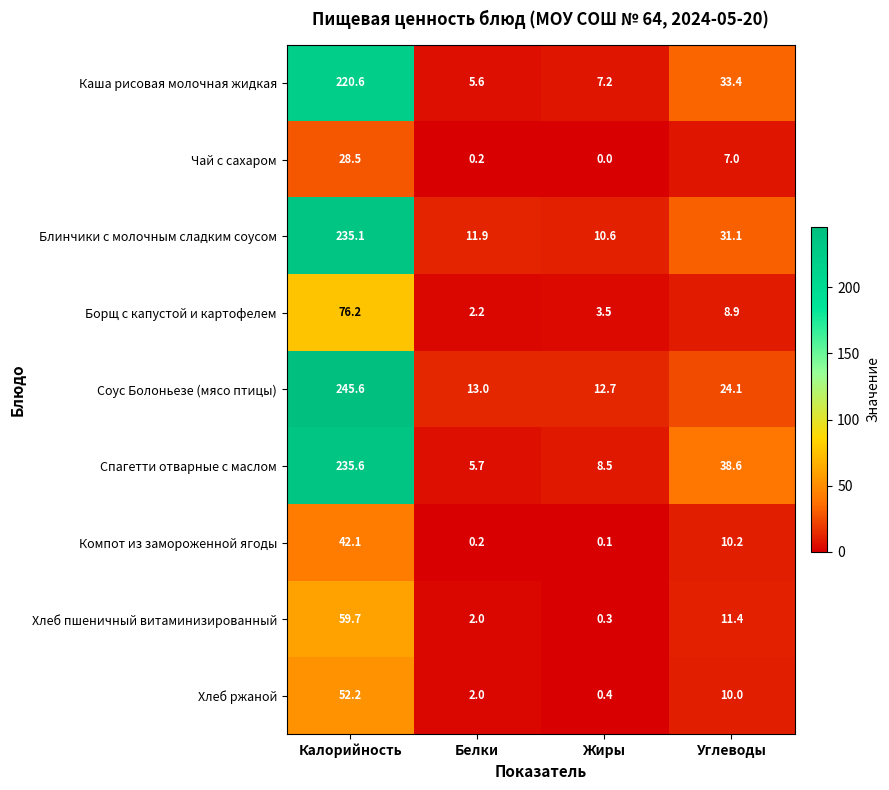

At Жиры, list the series in order from smallest to largest.

Чай с сахаром, Компот из замороженной ягоды, Хлеб пшеничный витаминизированный, Хлеб ржаной, Борщ с капустой и картофелем, Каша рисовая молочная жидкая, Спагетти отварные с маслом, Блинчики с молочным сладким соусом, Соус Болоньезе (мясо птицы)